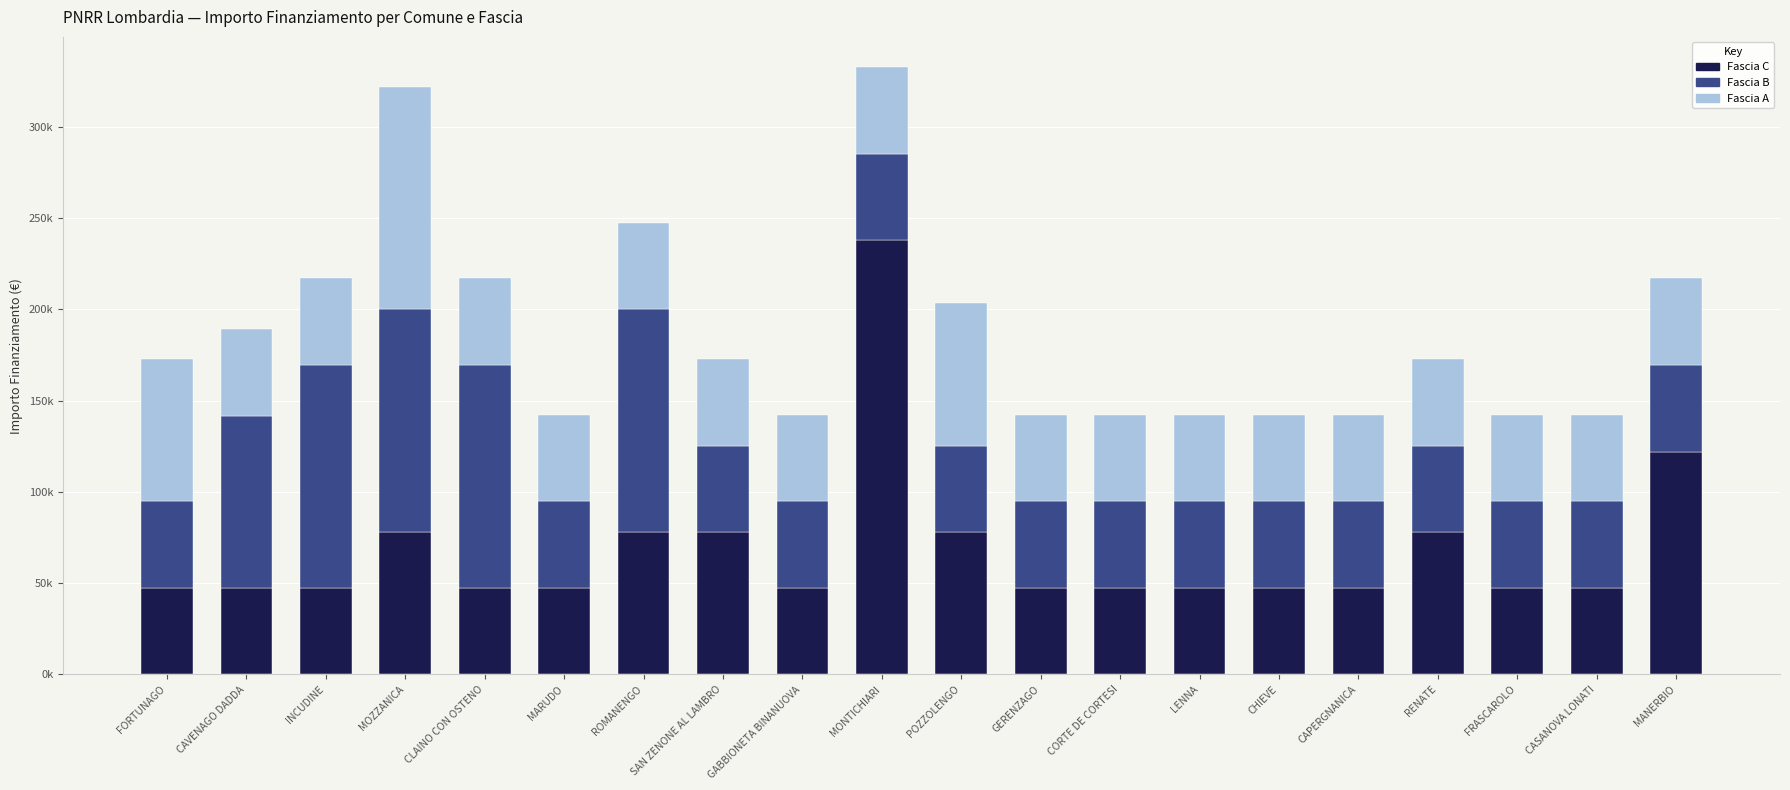

List the labels in order of Fascia B value, smallest first.

FORTUNAGO, MARUDO, SAN ZENONE AL LAMBRO, GABBIONETA BINANUOVA, MONTICHIARI, POZZOLENGO, GERENZAGO, CORTE DE CORTESI, LENNA, CHIEVE, CAPERGNANICA, RENATE, FRASCAROLO, CASANOVA LONATI, MANERBIO, CAVENAGO DADDA, INCUDINE, MOZZANICA, CLAINO CON OSTENO, ROMANENGO